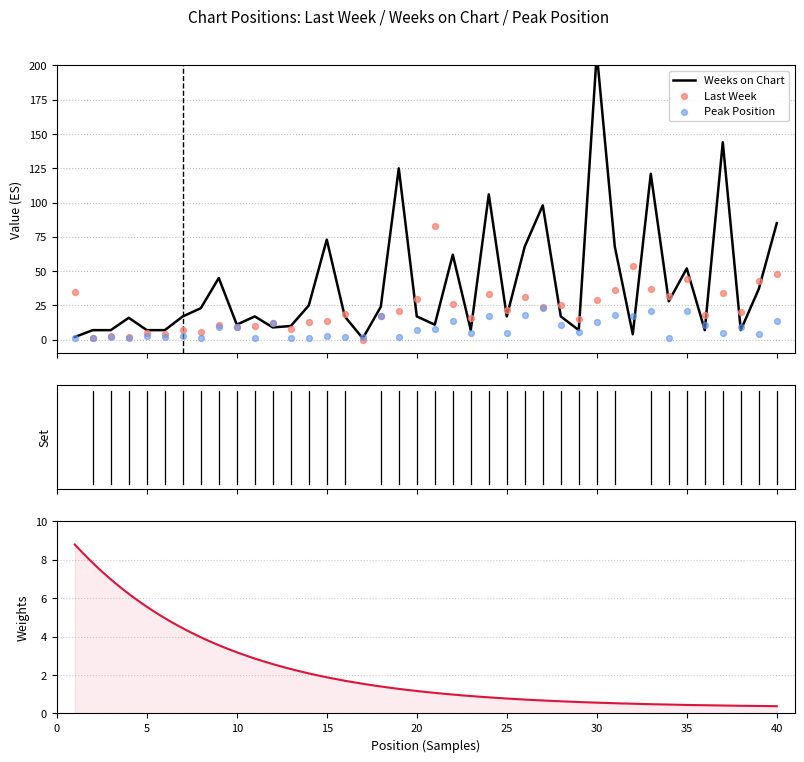

What is the total value across all series at 19?

148